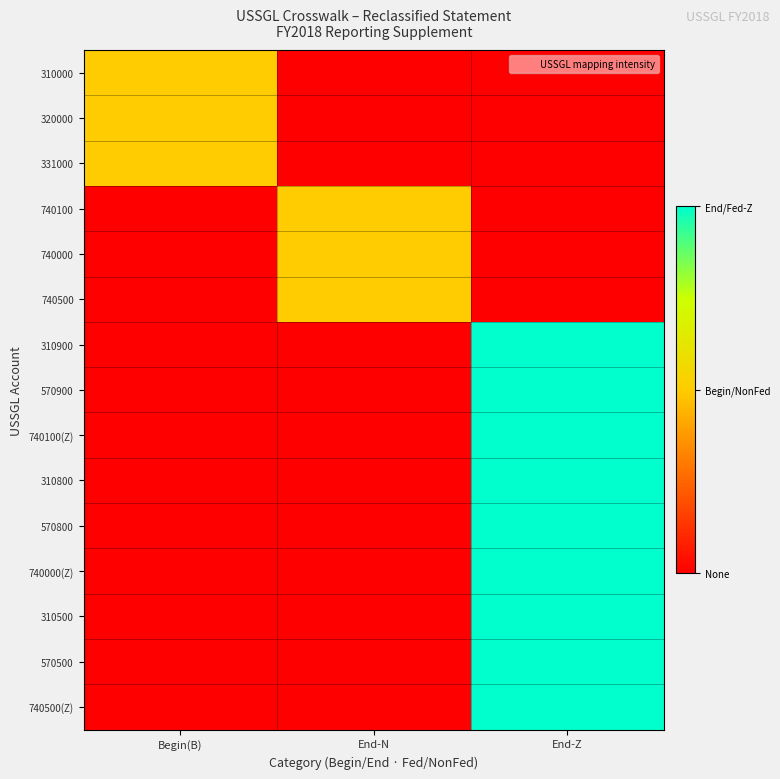

How many categories are shown in the chart?

3